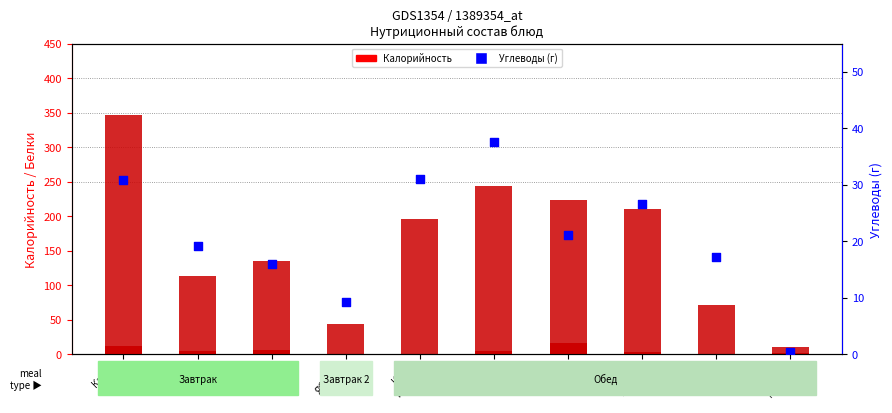

Which series has the widest spread of Y values?

Калорийность